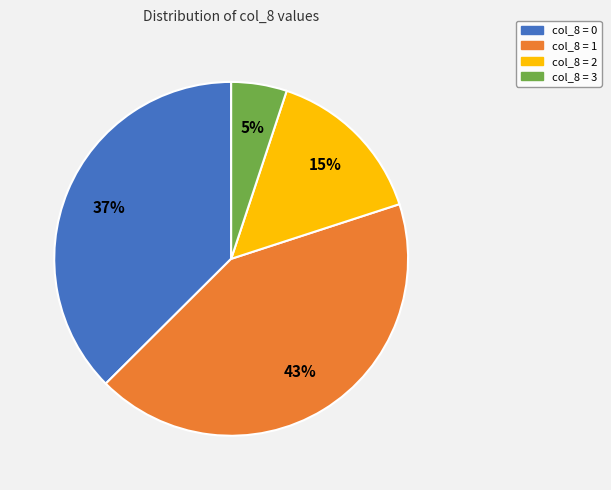

How many segments does this pie chart have?

4